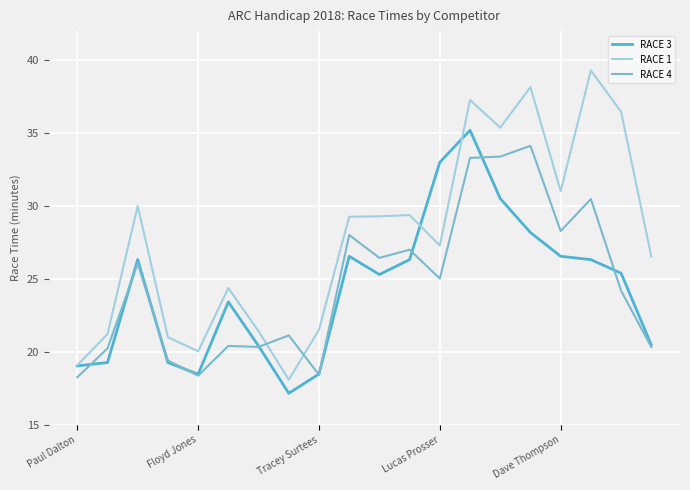

How many times do RACE 4 and RACE 1 cross each other?

2